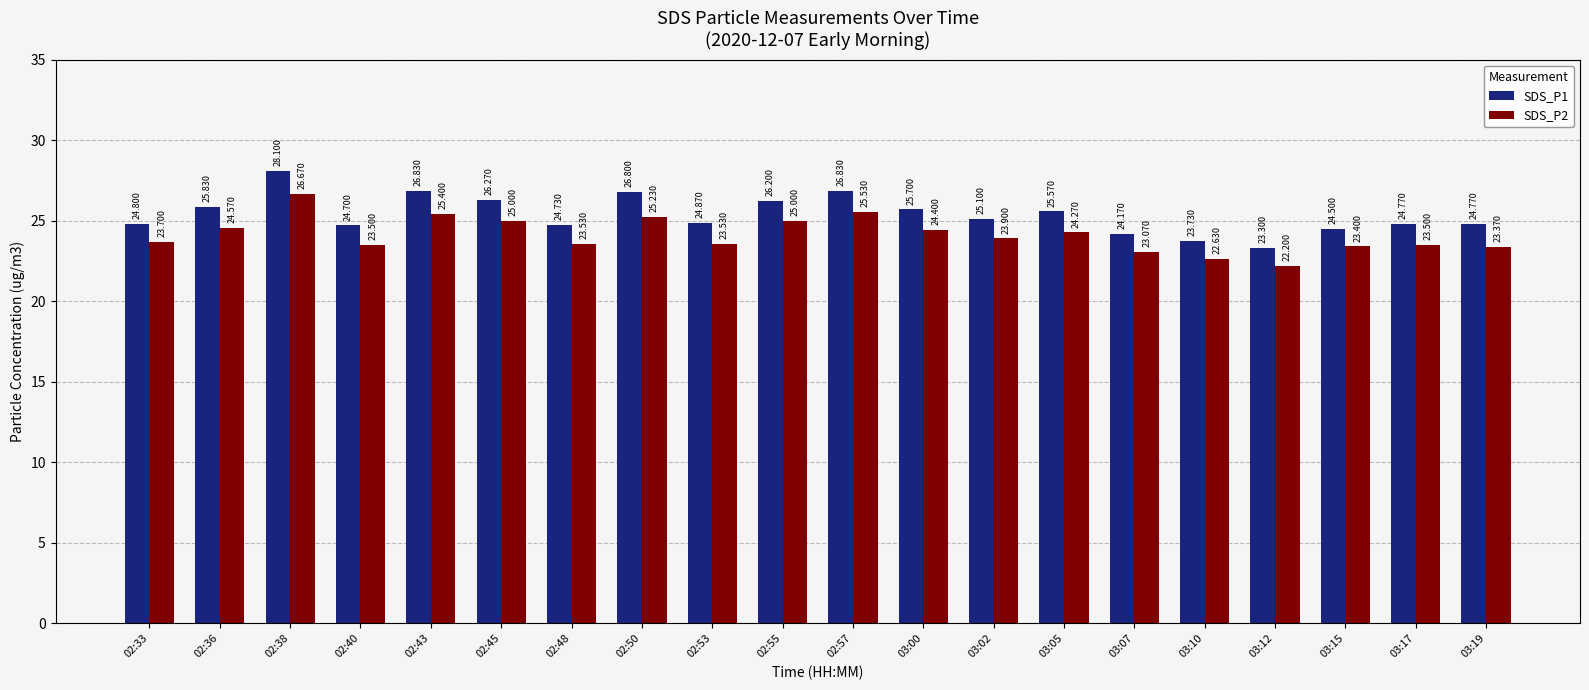

At how many categories does at least one series exceed 23?

20